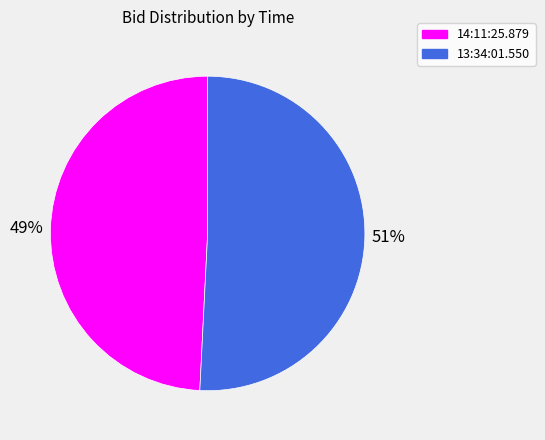

Do 14:11:25.879 and 13:34:01.550 together represent more than half of the pie?

Yes